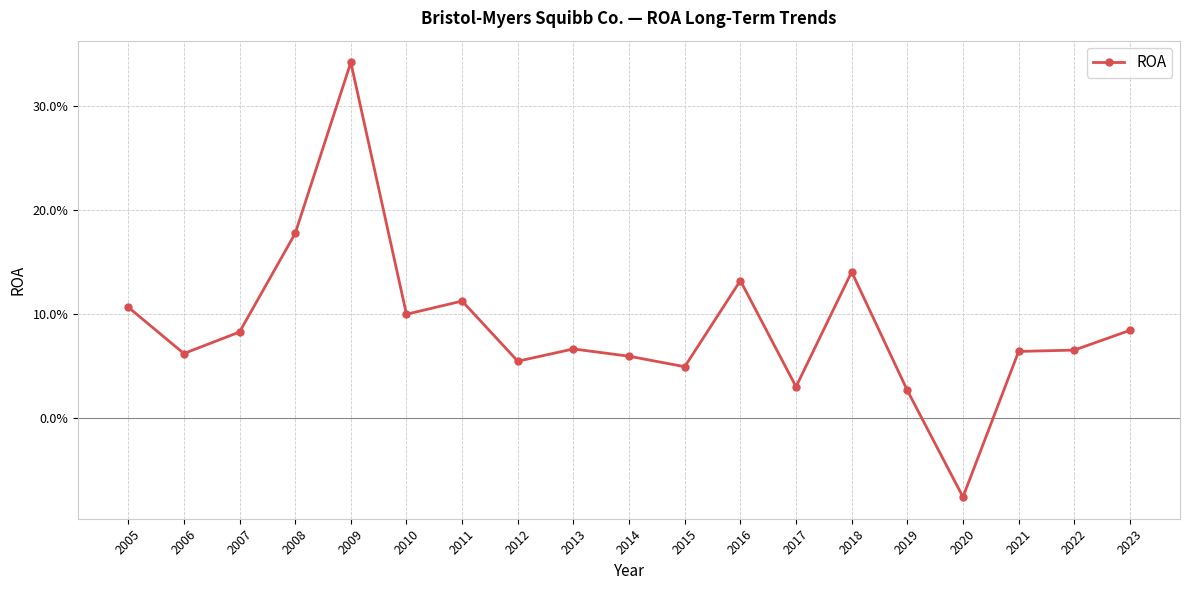

What is the value of the 12th point from the left?

0.1